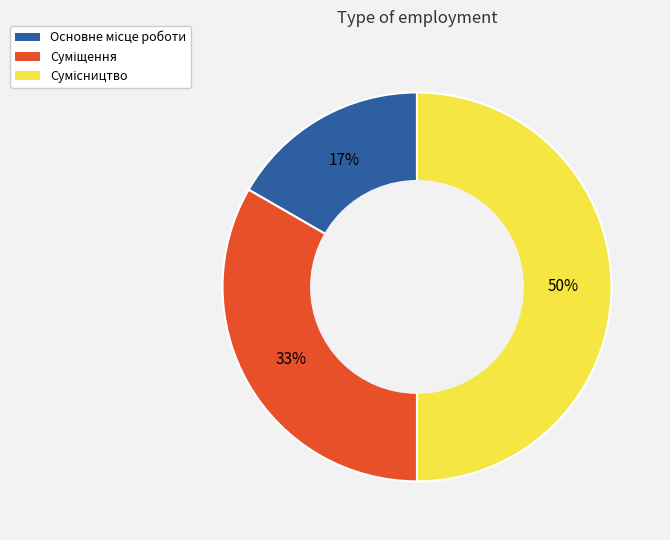

To the nearest percent, what is the difference between the largest and smallest slice percentages?

33%